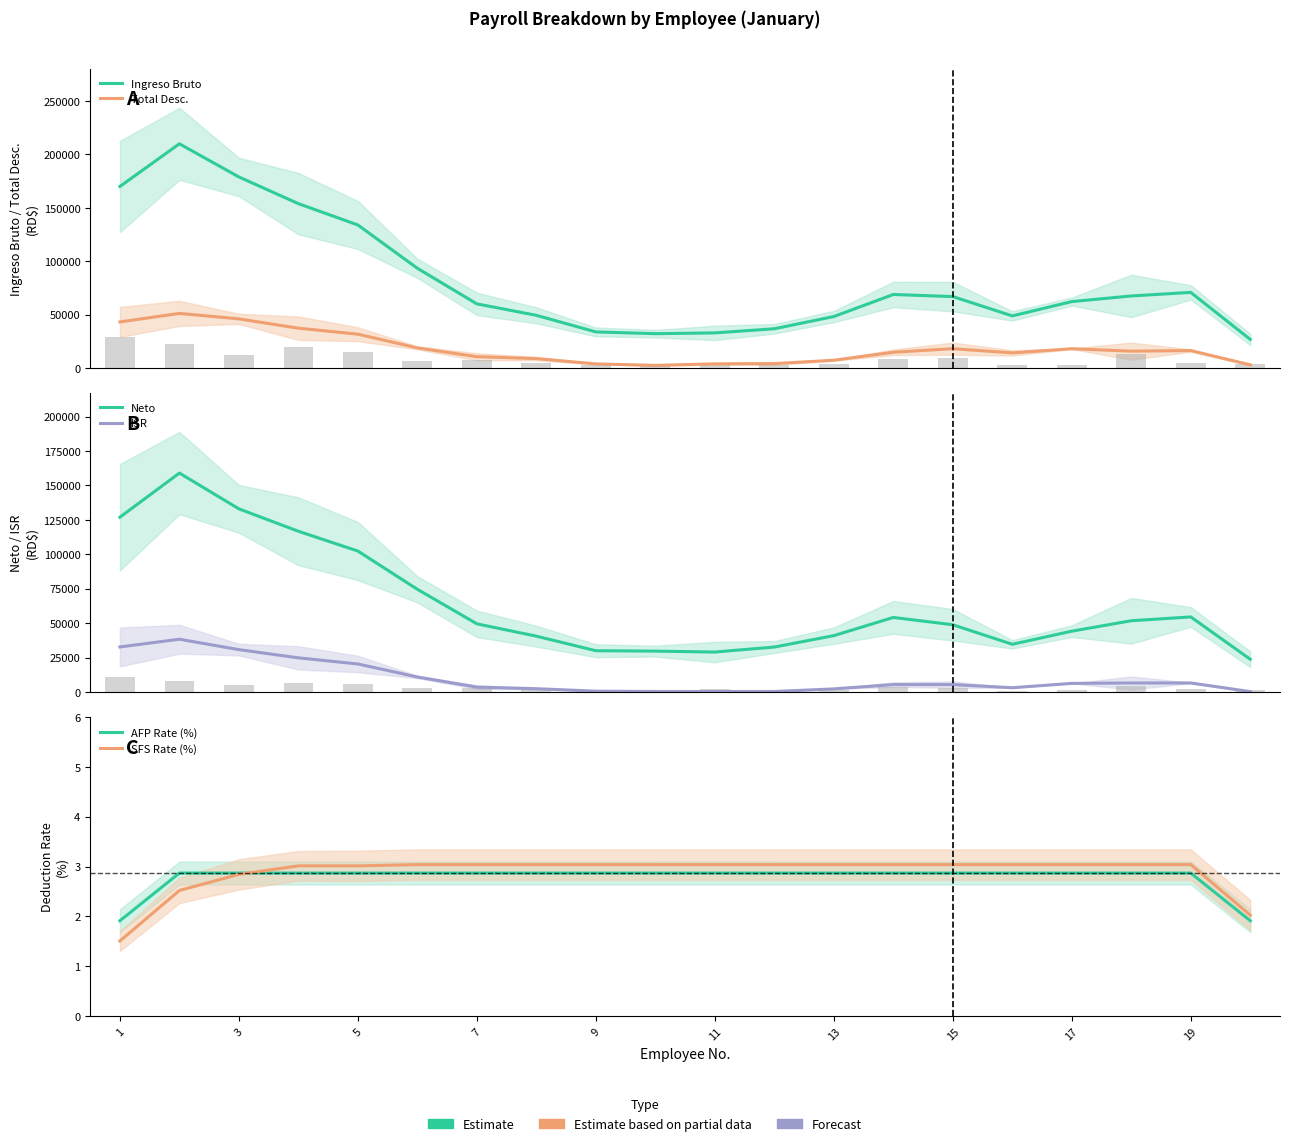

Which series has the largest total across all categories?

Ingreso Bruto